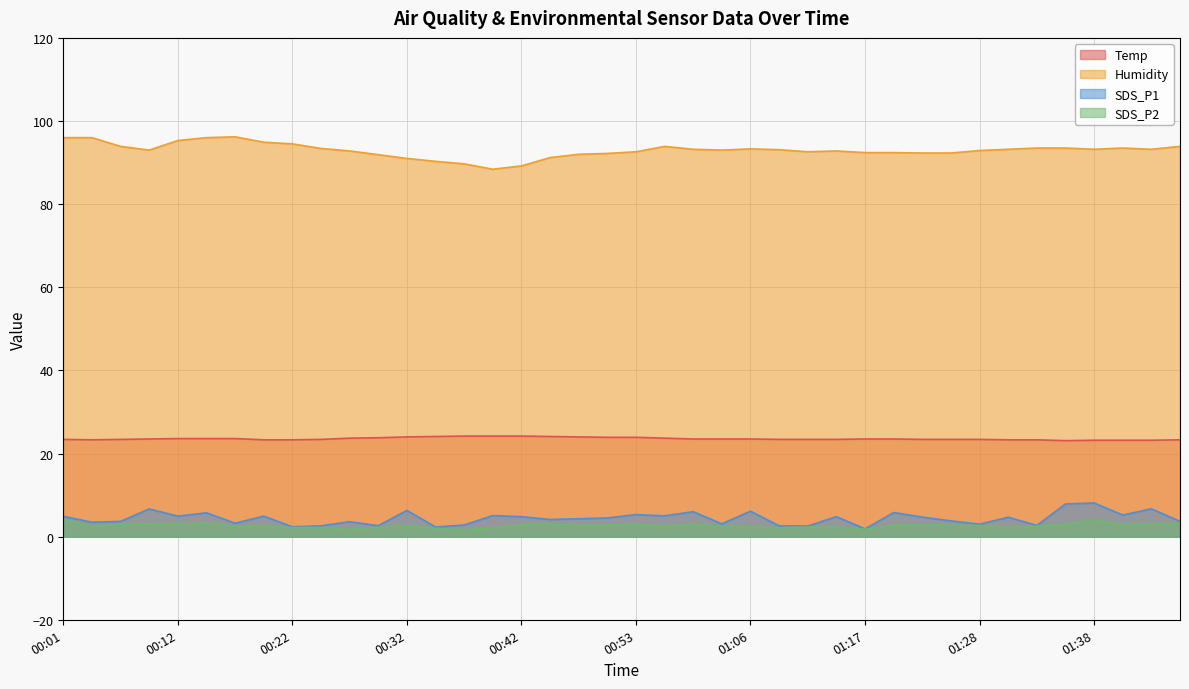

Does the chart display data point markers on the line(s)?

No